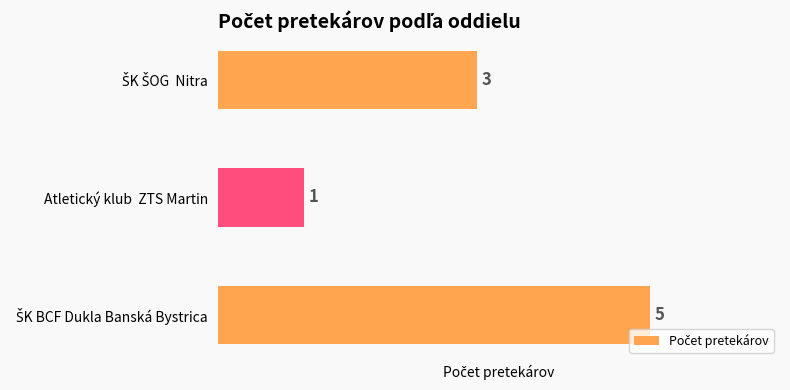

The value at Atletický klub  ZTS Martin is 1. True or false?

True